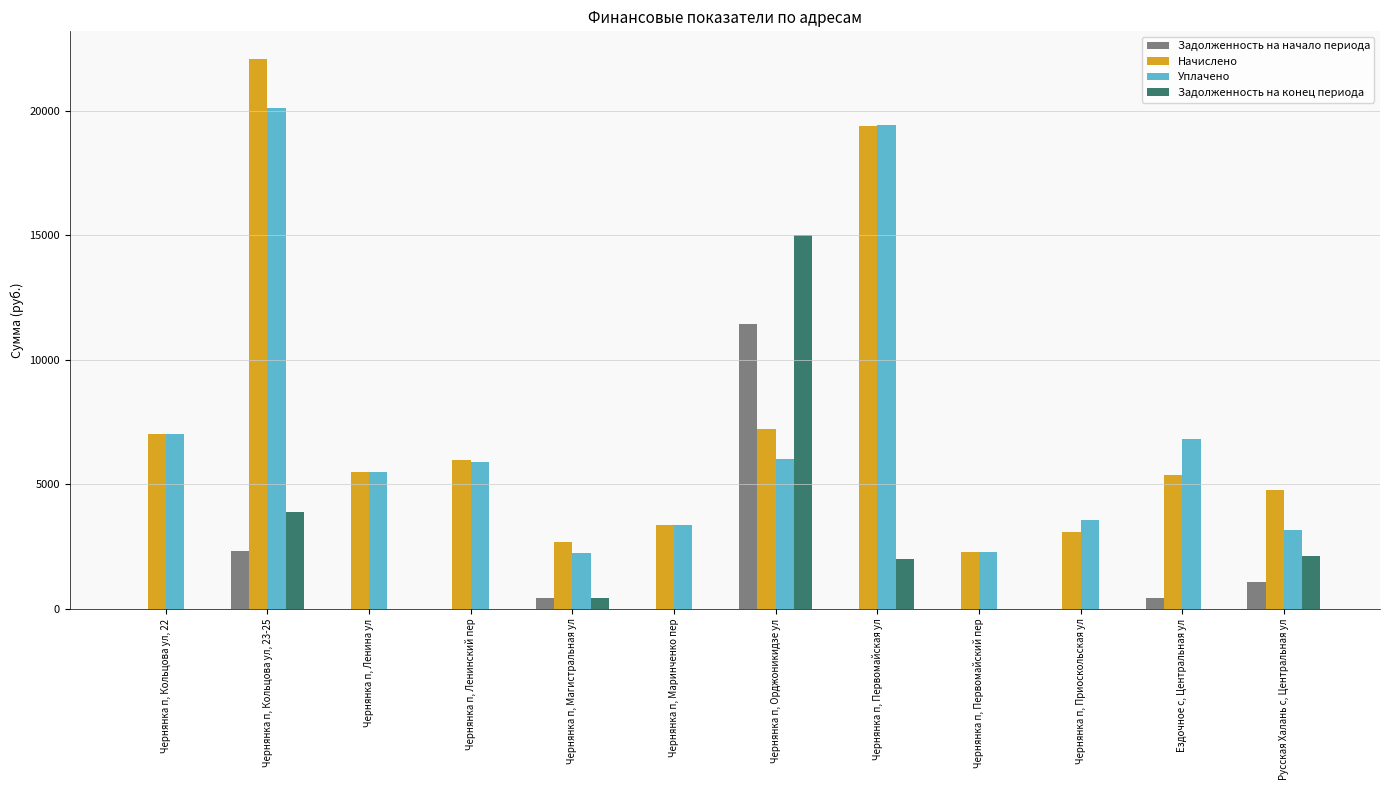

What is the maximum value shown in the chart?

22094.3